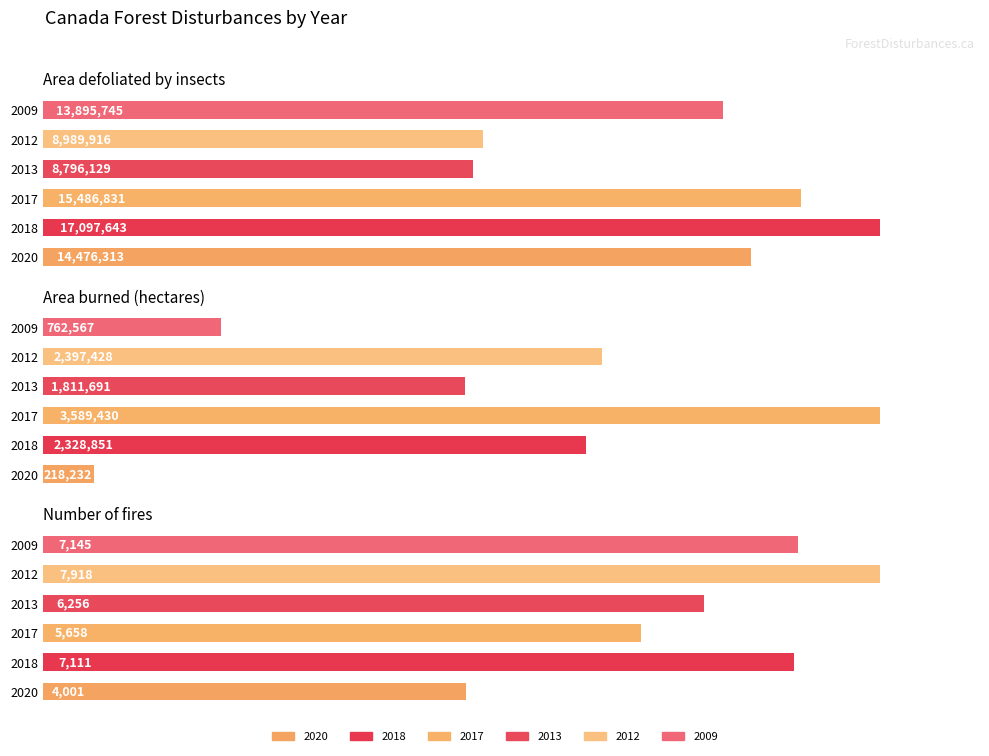

What is the difference between the second highest and second lowest values in the Area defoliated by insects series?

6496915